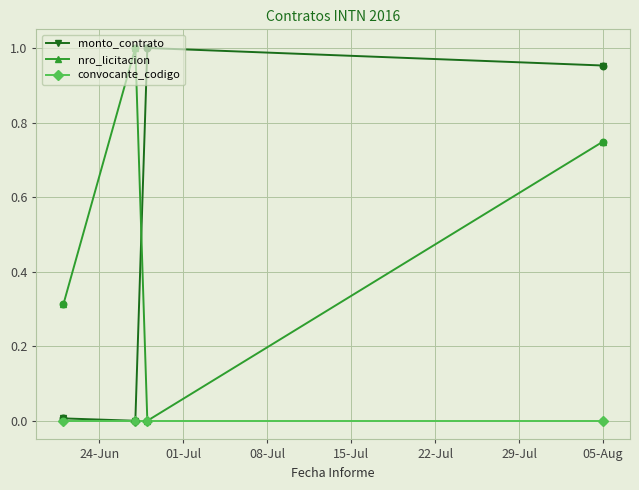

What are all the series names shown in the legend?

monto_contrato, nro_licitacion, convocante_codigo